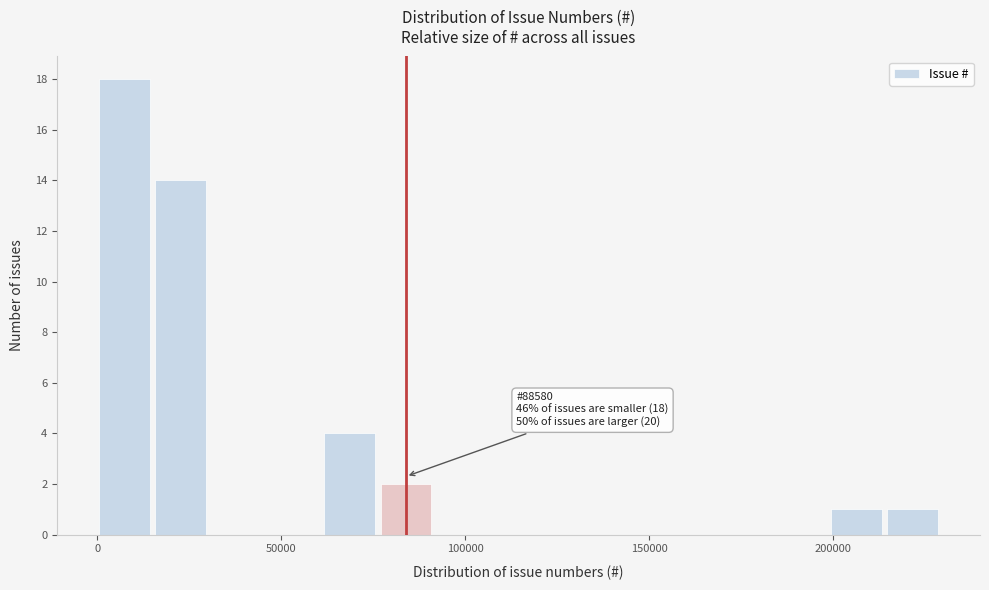

Around what value on the x-axis is the tallest bar? Give the approximate position of its centre, as read against the axis.

5000